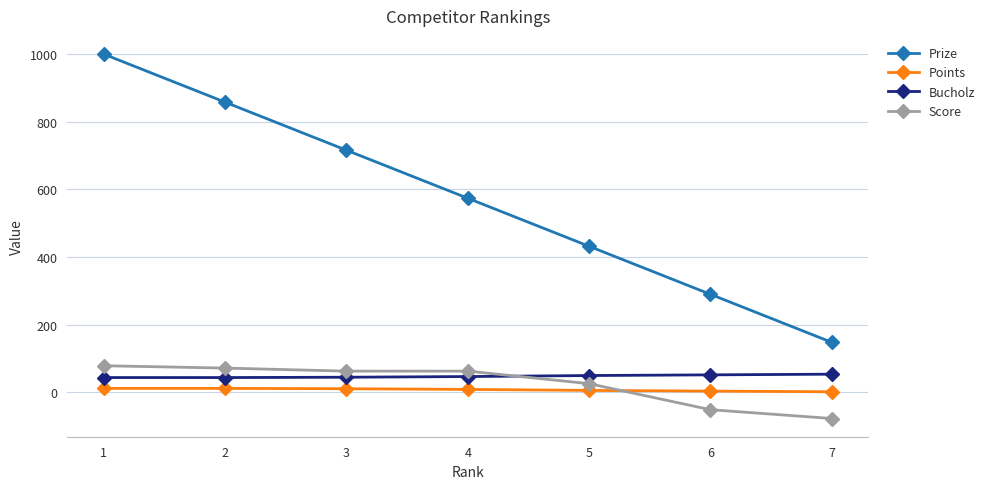

Which series has the widest spread of values?

Prize